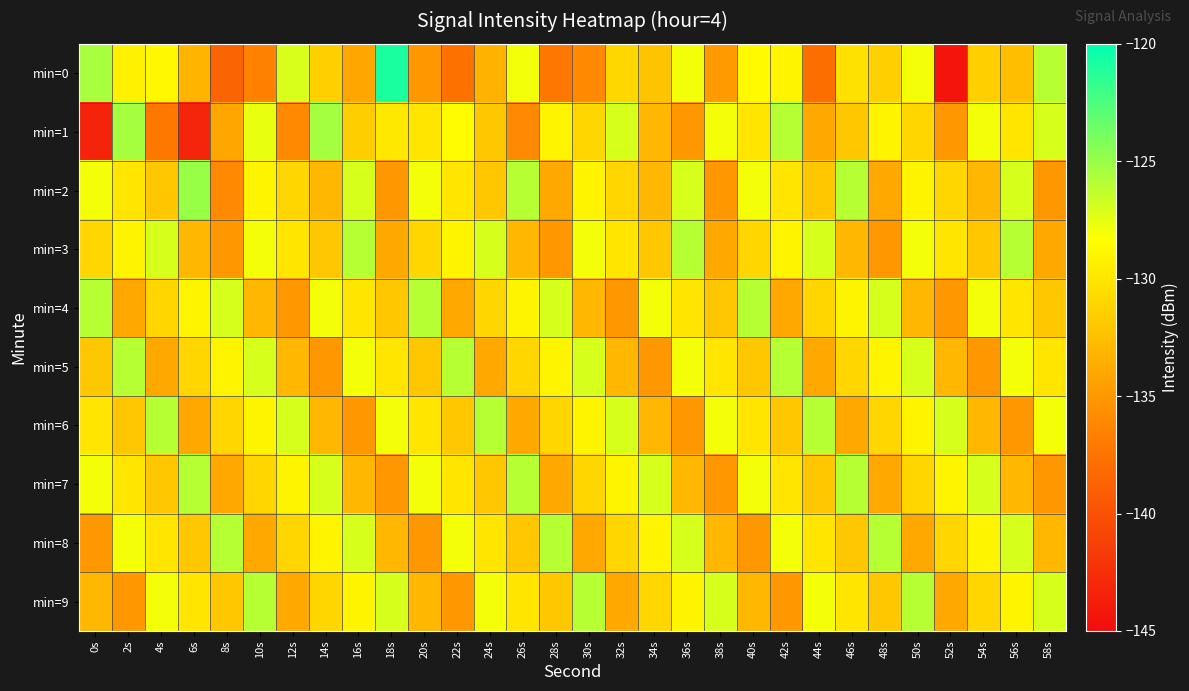

At which category does the chart reach its peak across all series?

18s